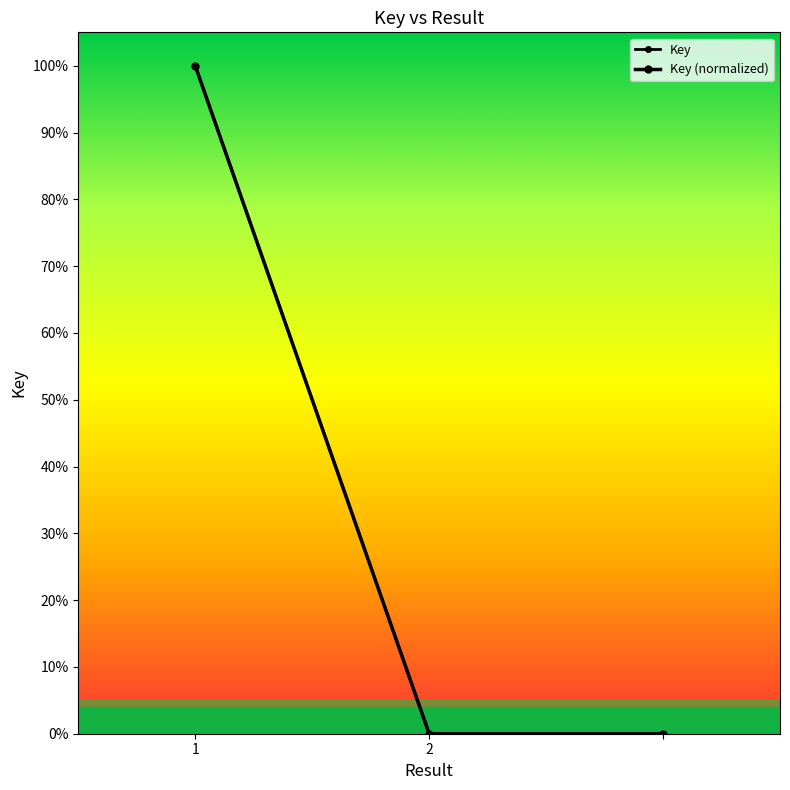

Is this an area chart (filled region under the line)?

No